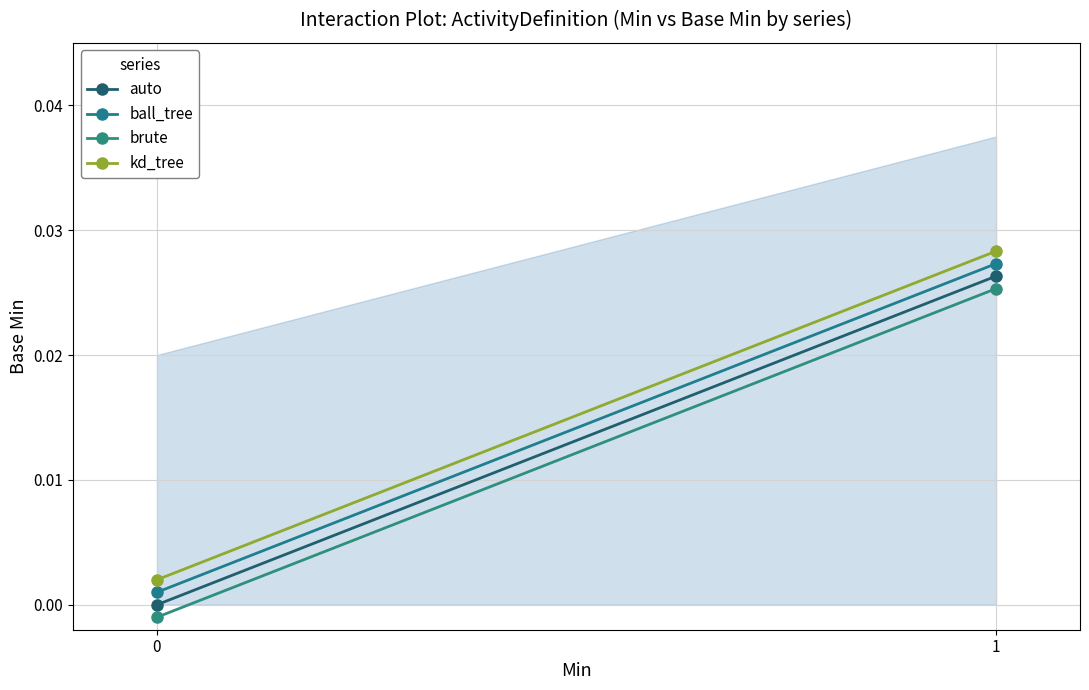

Between 1 and 0, which is larger?

1